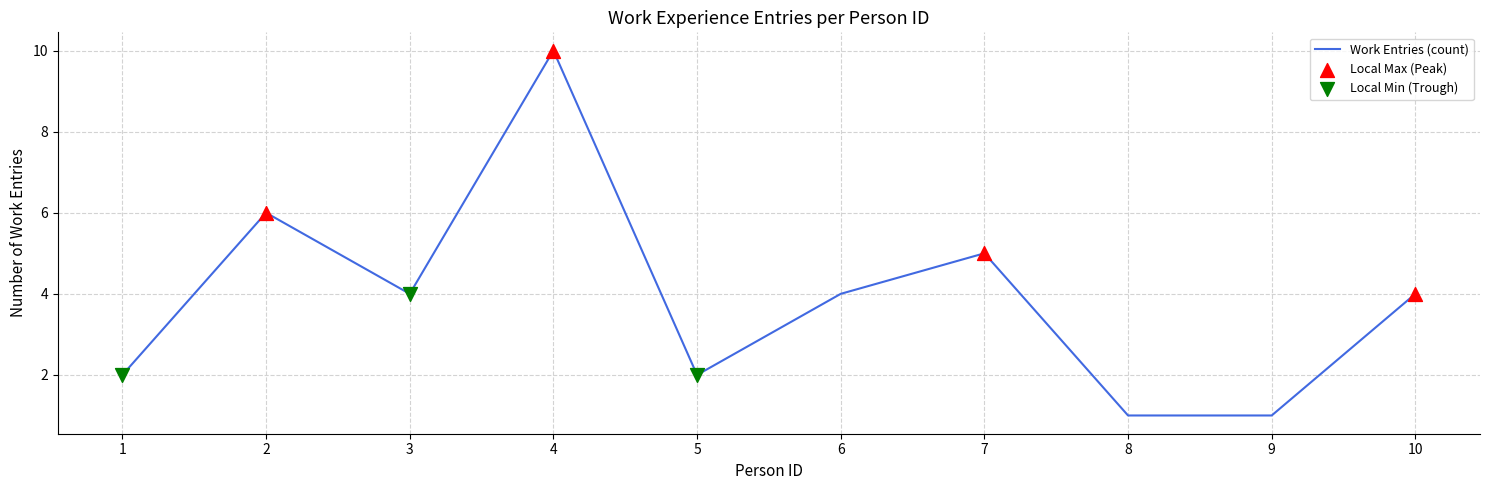

What is the change in value from 1 to 6?

+2